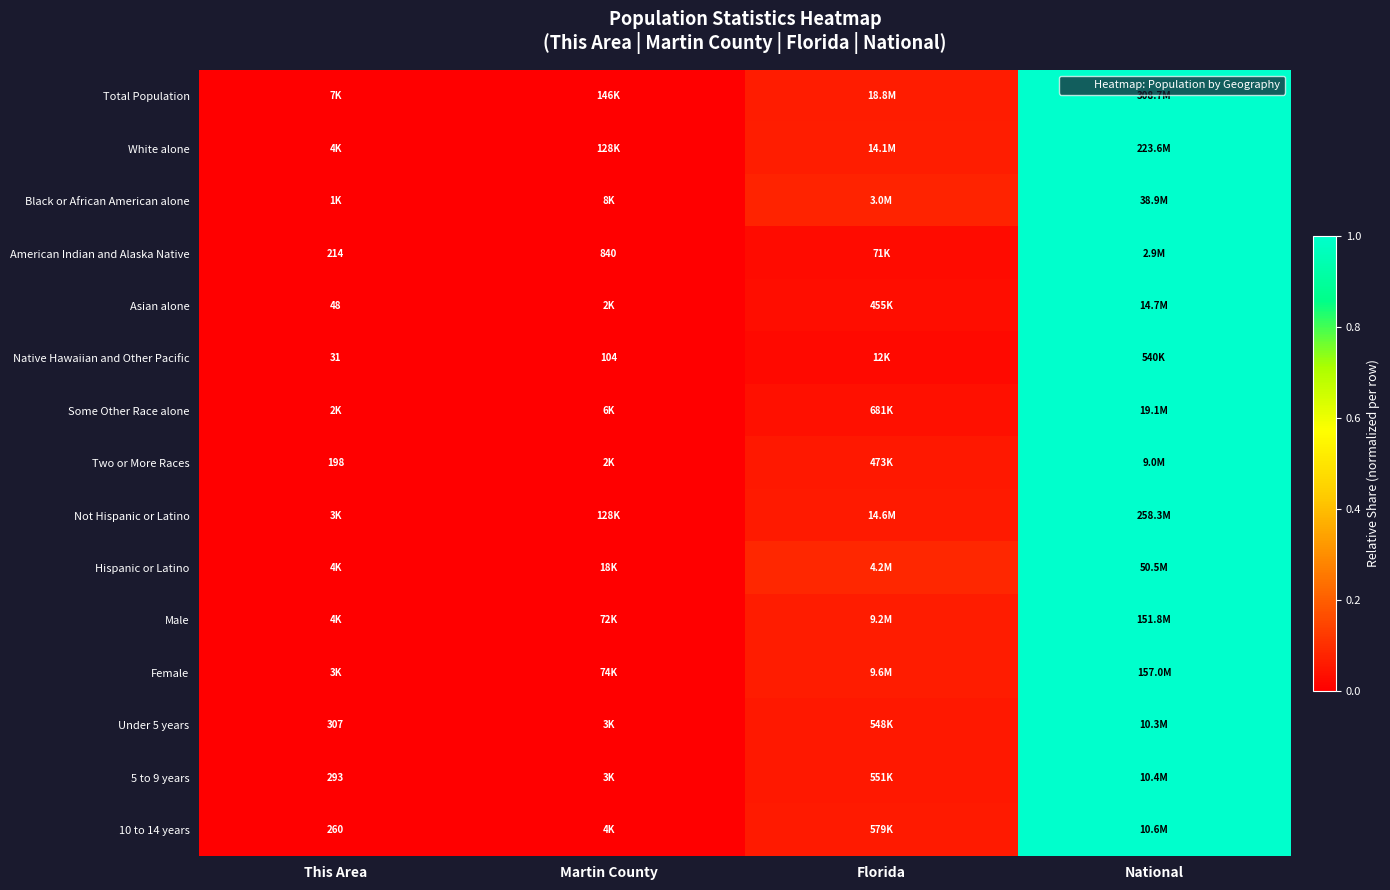

Rank the series at Florida from lowest to highest value.

Native Hawaiian and Other Pacific, American Indian and Alaska Native, Asian alone, Some Other Race alone, Two or More Races, 5 to 9 years, Under 5 years, 10 to 14 years, Not Hispanic or Latino, Male, Total Population, Female, White alone, Black or African American alone, Hispanic or Latino